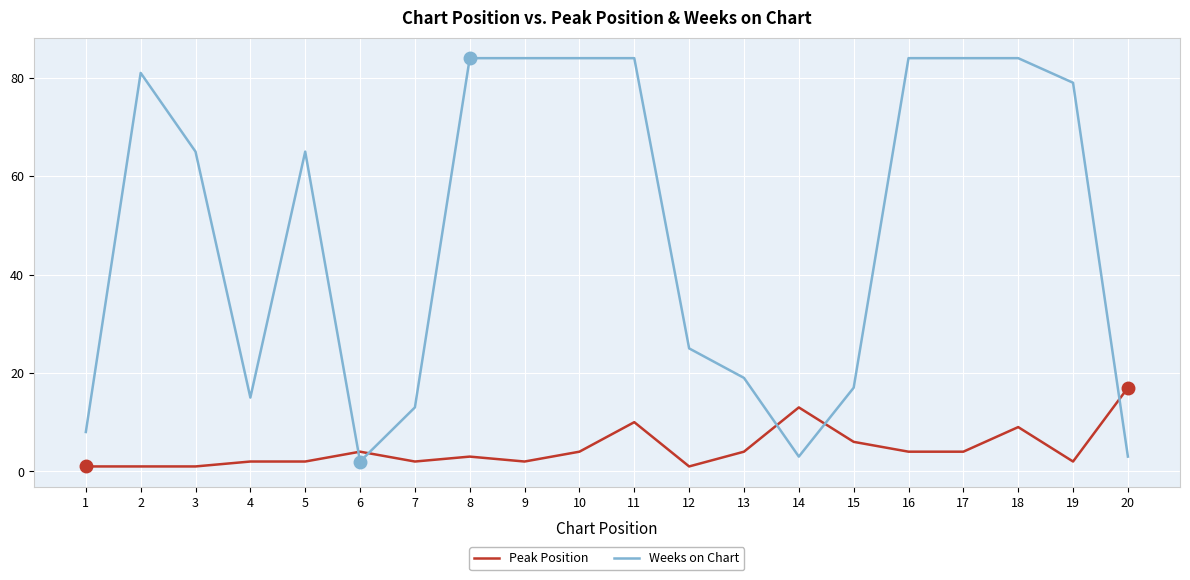

What are all the series names shown in the legend?

Peak Position, Weeks on Chart